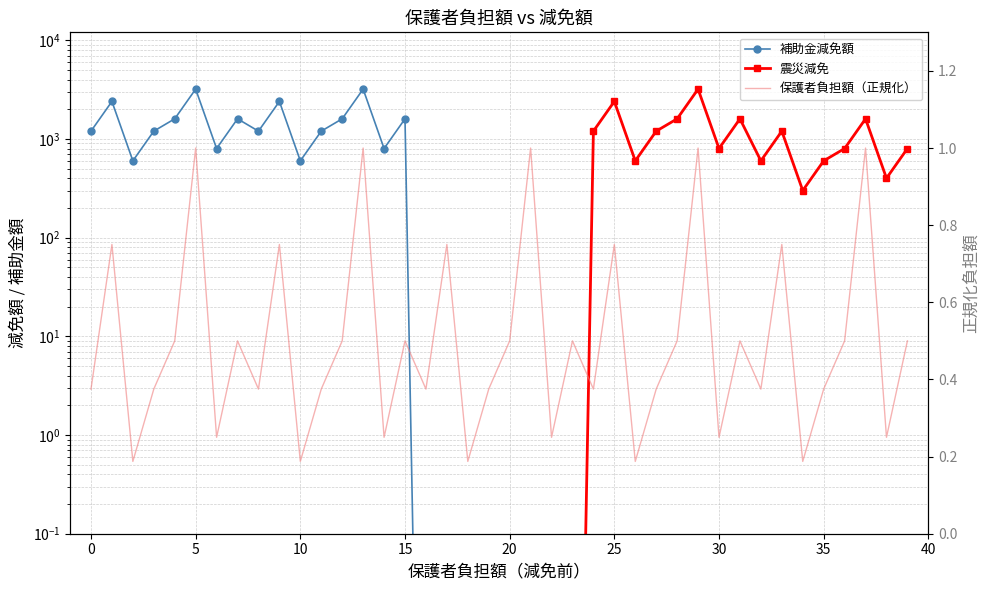

Reading right to left, what are all the values shown in this chart?

補助金減免額: 0.0	0.0	0.0	0.0	0.0	0.0	0.0	0.0	0.0	0.0	0.0	0.0	0.0	0.0	0.0	0.0	0.0	0.0	0.0	0.0	0.0	0.0	0.0	0.0	1600.0	800.0	3200.0	1600.0	1200.0	600.0	2400.0	1200.0	1600.0	800.0	3200.0	1600.0	1200.0	600.0	2400.0	1200.0
震災減免: 800.0	400.0	1600.0	800.0	600.0	300.0	1200.0	600.0	1600.0	800.0	3200.0	1600.0	1200.0	600.0	2400.0	1200.0	0.0	0.0	0.0	0.0	0.0	0.0	0.0	0.0	0.0	0.0	0.0	0.0	0.0	0.0	0.0	0.0	0.0	0.0	0.0	0.0	0.0	0.0	0.0	0.0
保護者負担額（正規化）: 0.5	0.2	1.0	0.5	0.4	0.2	0.8	0.4	0.5	0.2	1.0	0.5	0.4	0.2	0.8	0.4	0.5	0.2	1.0	0.5	0.4	0.2	0.8	0.4	0.5	0.2	1.0	0.5	0.4	0.2	0.8	0.4	0.5	0.2	1.0	0.5	0.4	0.2	0.8	0.4